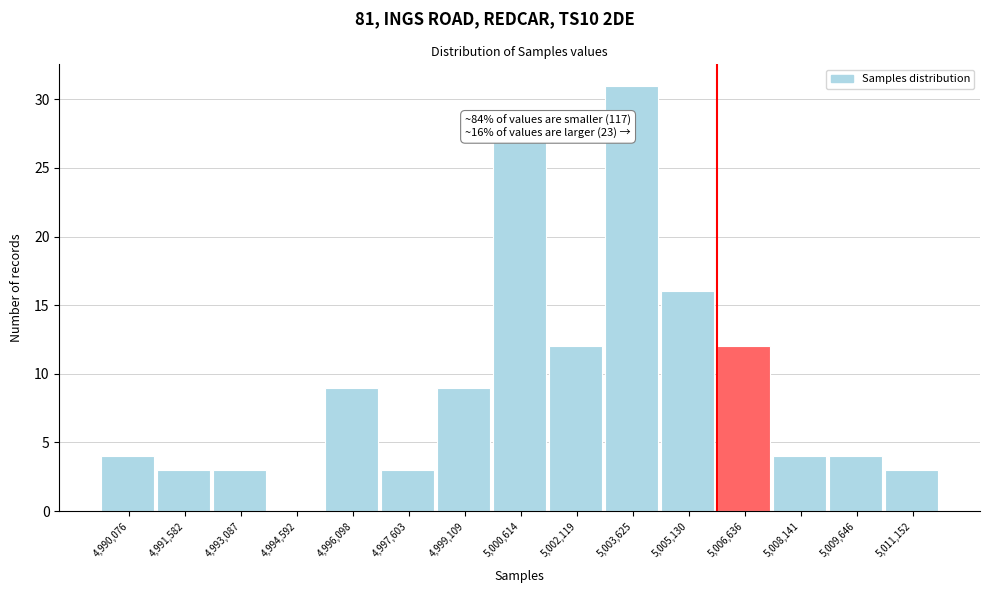

Over which range of the x-axis is the bar tallest?

5002800 to 5004400